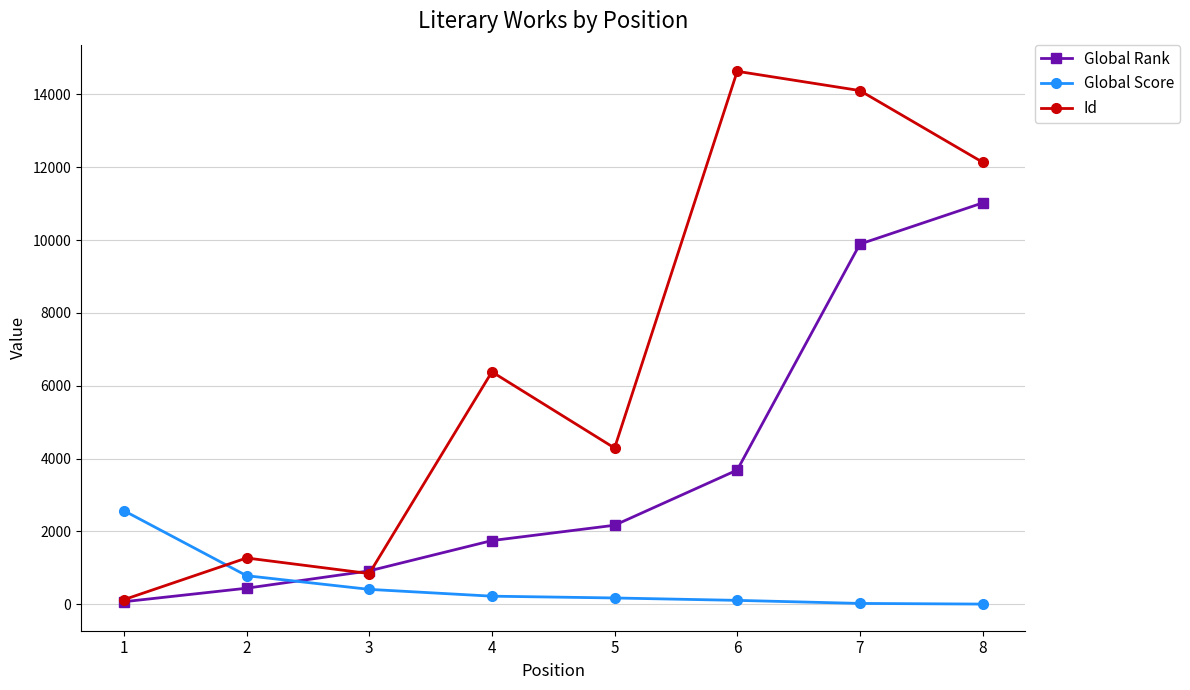

What is the difference between the second highest and second lowest values in the Global Rank series?

9449